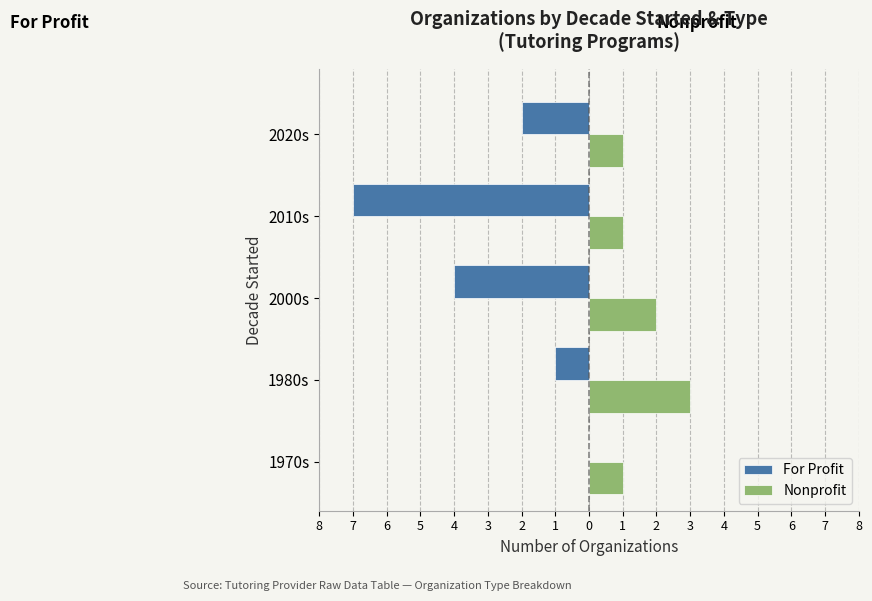

How many negative values does the For Profit series have?

4